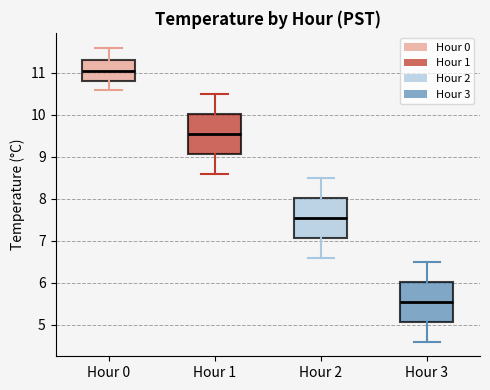

Reading left to right, transcribe this box plot: for each box, give where its median line is, the range the box spans, and where its two whiskers end, as read against the y-axis. The values are not printed on the chart, so give them approximately, as read against the axis.

Hour 0: median 11.1, box 10.8 to 11.3, whiskers 10.6 to 11.6
Hour 1: median 9.6, box 9.1 to 10.0, whiskers 8.6 to 10.5
Hour 2: median 7.6, box 7.1 to 8.0, whiskers 6.6 to 8.5
Hour 3: median 5.6, box 5.1 to 6.0, whiskers 4.6 to 6.5